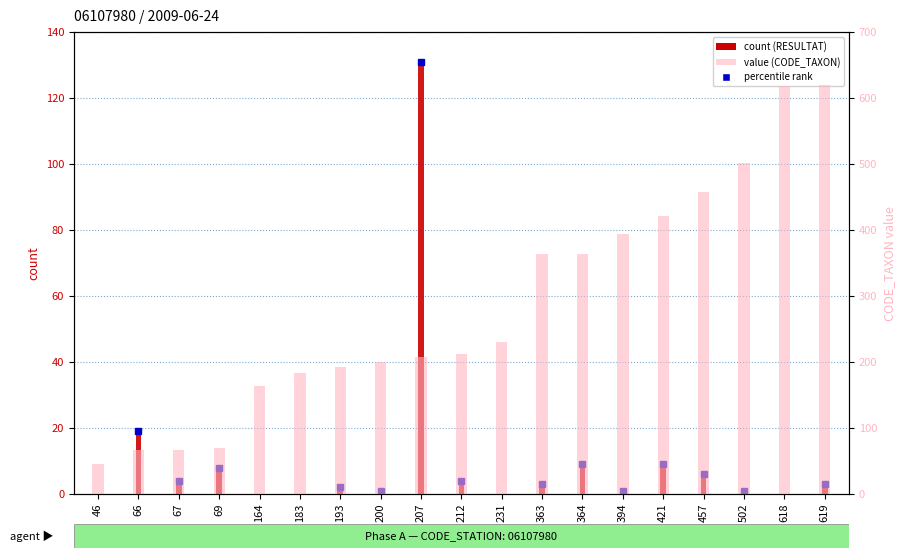

What is the difference between the maximum and second lowest values in the count (RESULTAT) series?

131